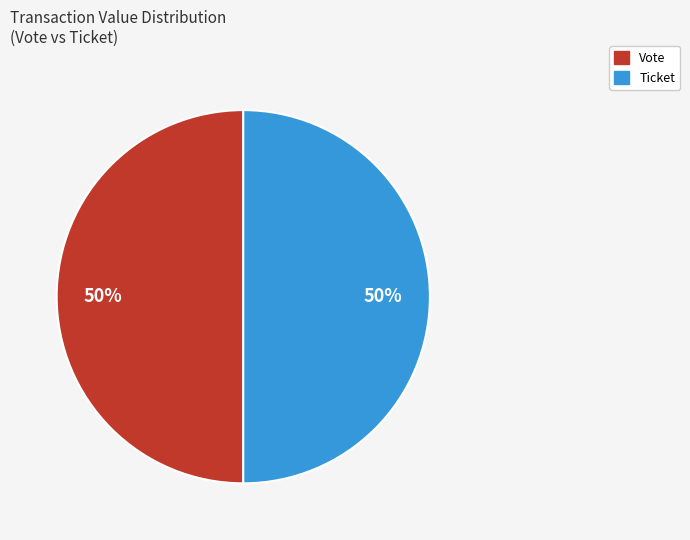

To the nearest percent, what is the average slice percentage?

50%